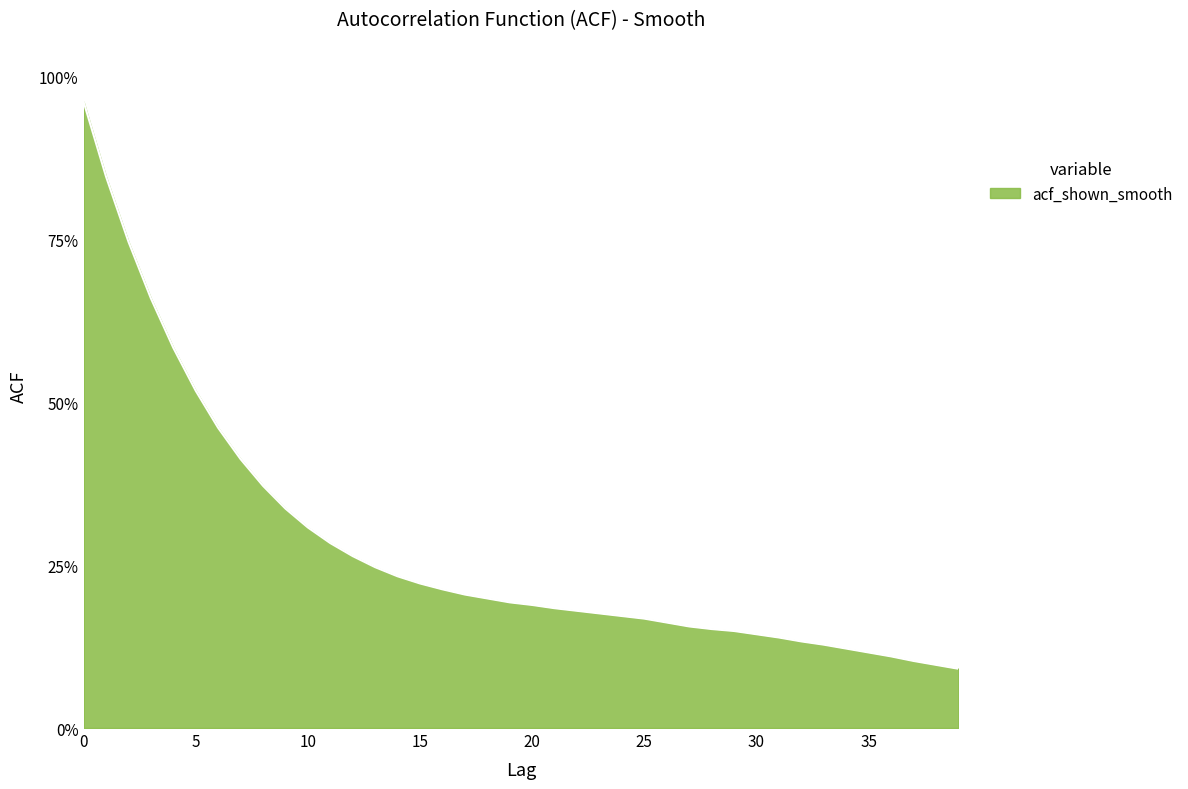

Reading right to left, extract all data points from this chart.

39=0.1	38=0.1	37=0.1	36=0.1	35=0.1	34=0.1	33=0.1	32=0.1	31=0.1	30=0.1	29=0.1	28=0.2	27=0.2	26=0.2	25=0.2	24=0.2	23=0.2	22=0.2	21=0.2	20=0.2	19=0.2	18=0.2	17=0.2	16=0.2	15=0.2	14=0.2	13=0.2	12=0.3	11=0.3	10=0.3	9=0.3	8=0.4	7=0.4	6=0.5	5=0.5	4=0.6	3=0.7	2=0.7	1=0.8	0=1.0